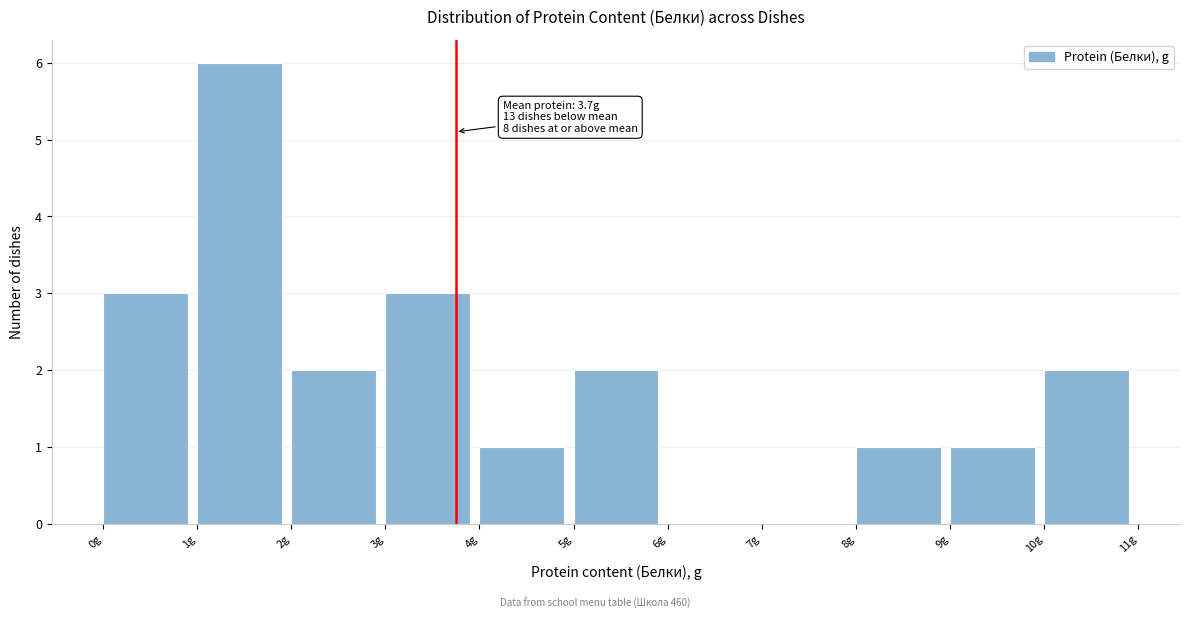

Which range on the x-axis has the tallest bar?

1 to 2